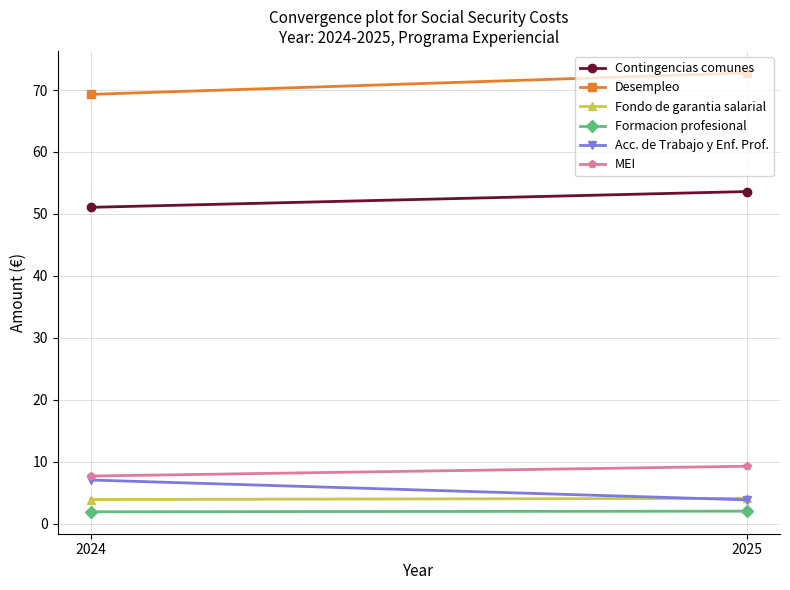

Is the value of Formacion profesional at 2025 greater than the value of Desempleo at 2025?

No